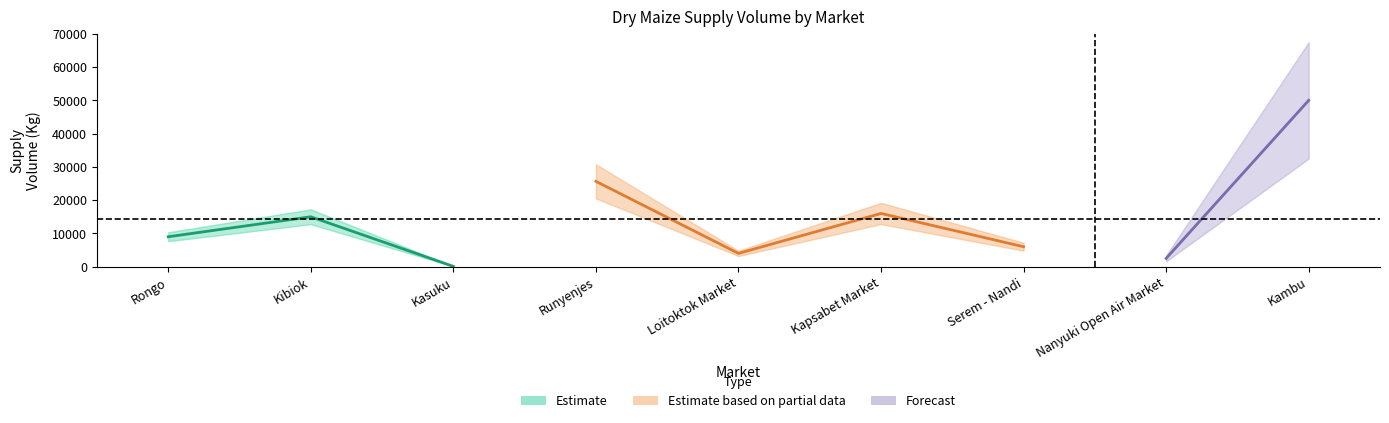

The chart shows a value of 12269 at Rongo. True or false?

False